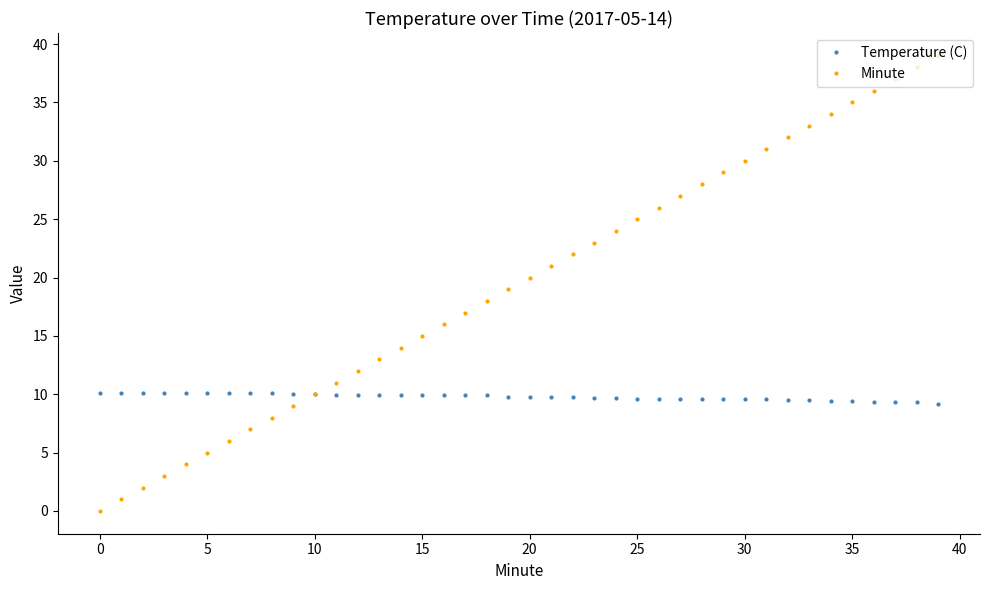

List the series in order of their overall mean, lowest first.

Temperature (C), Minute